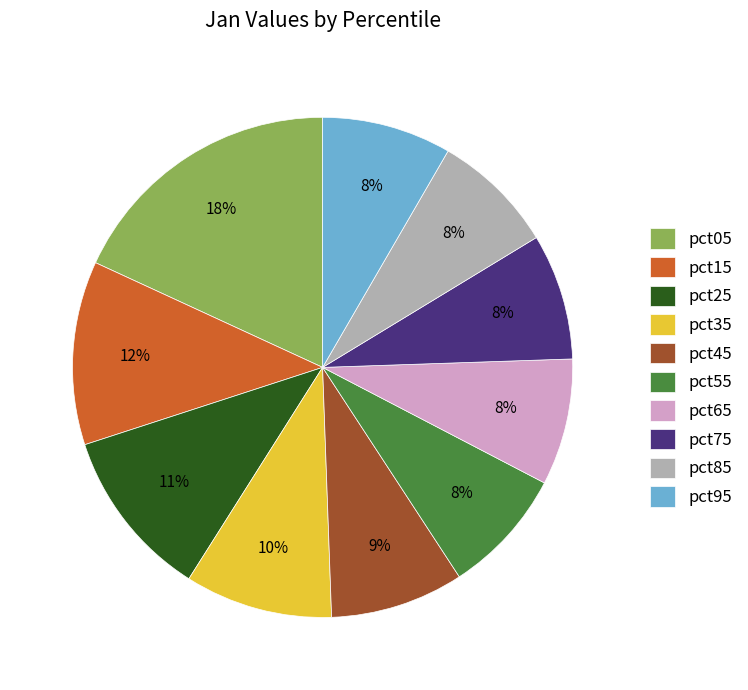

Which has a higher value, pct25 or pct65?

pct25